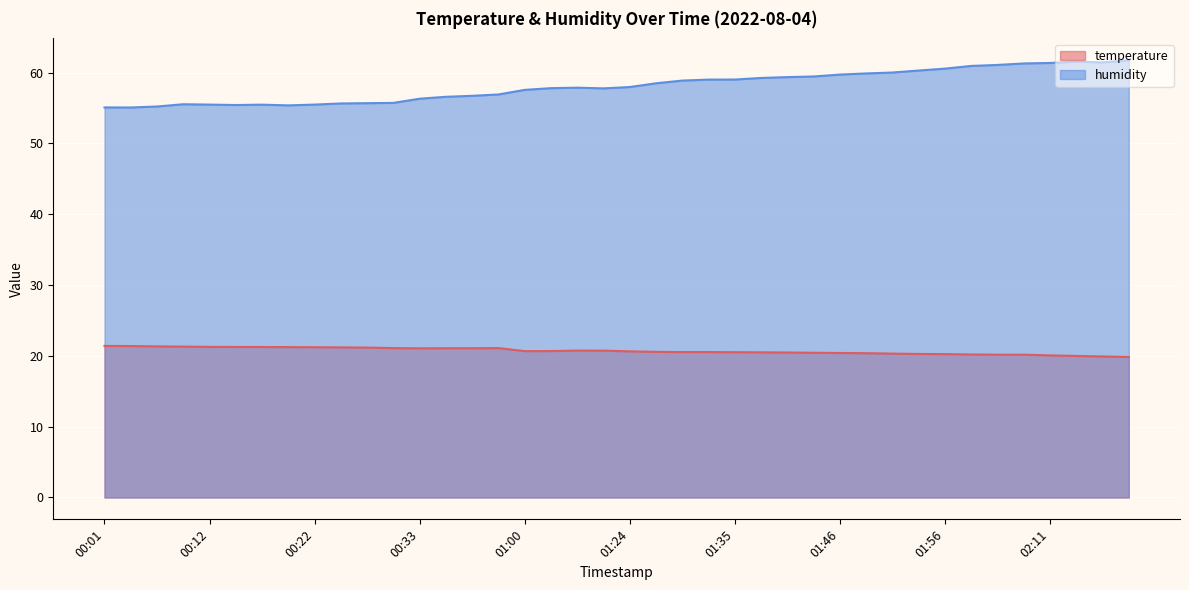

The humidity series shows 33.7 at 01:18. True or false?

False